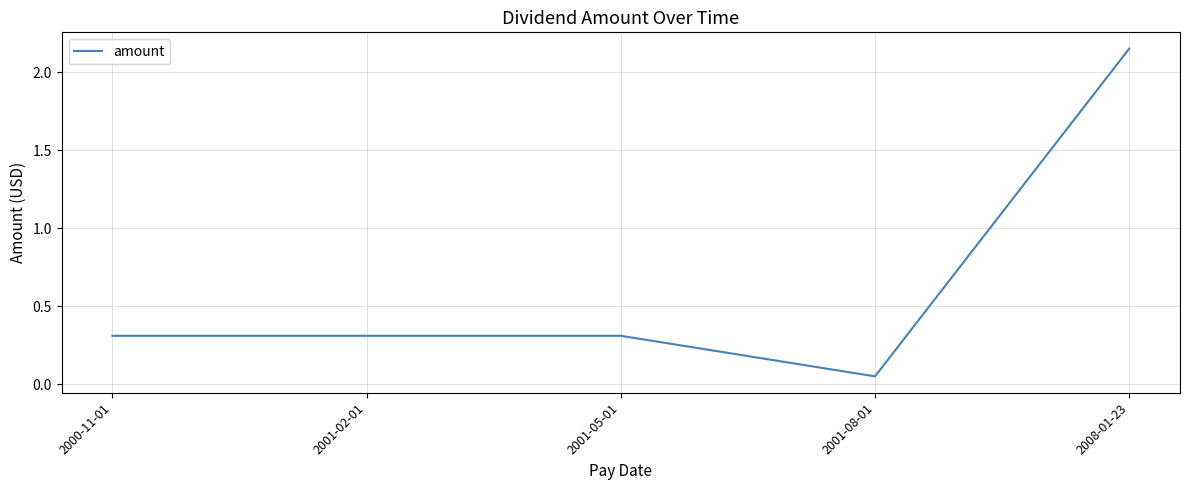

The chart shows a value of 0.2 at 2001-05-01. True or false?

False